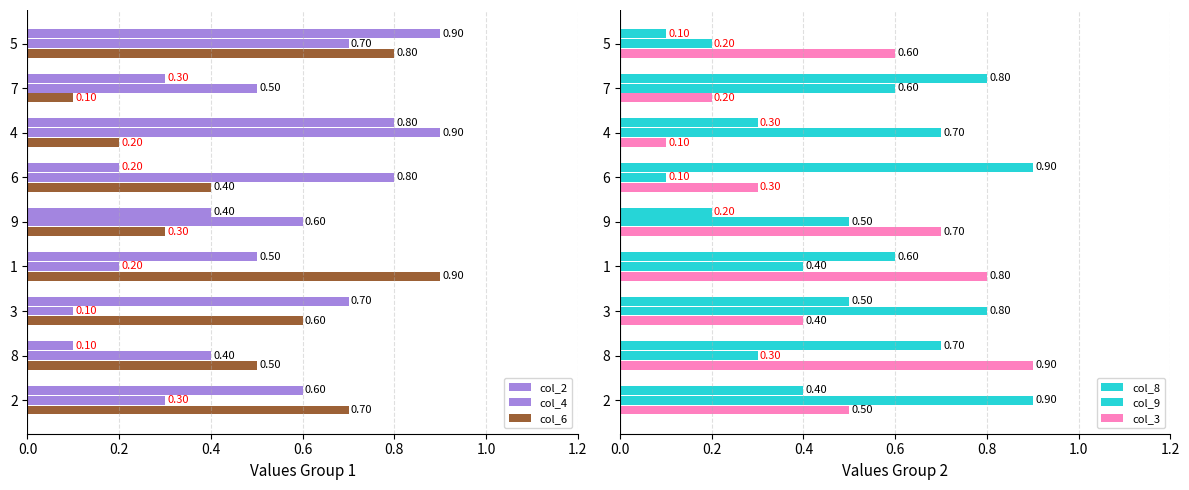

What is the sum of all col_8 values?

4.5